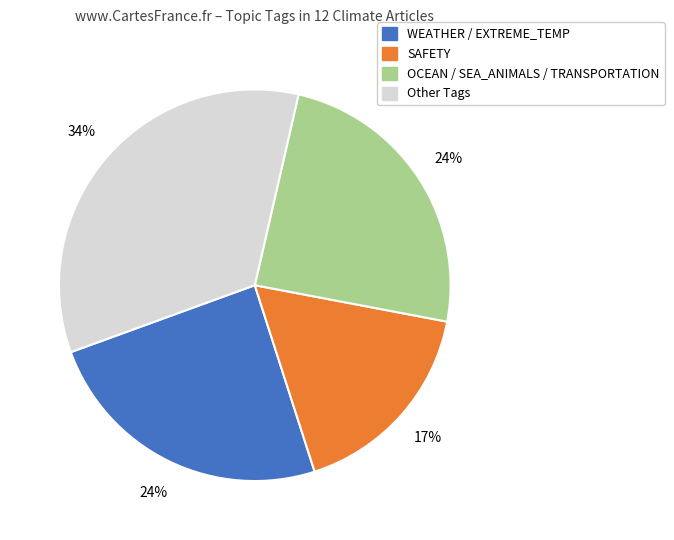

To the nearest percent, what is the difference between the largest and smallest slice percentages?

17%